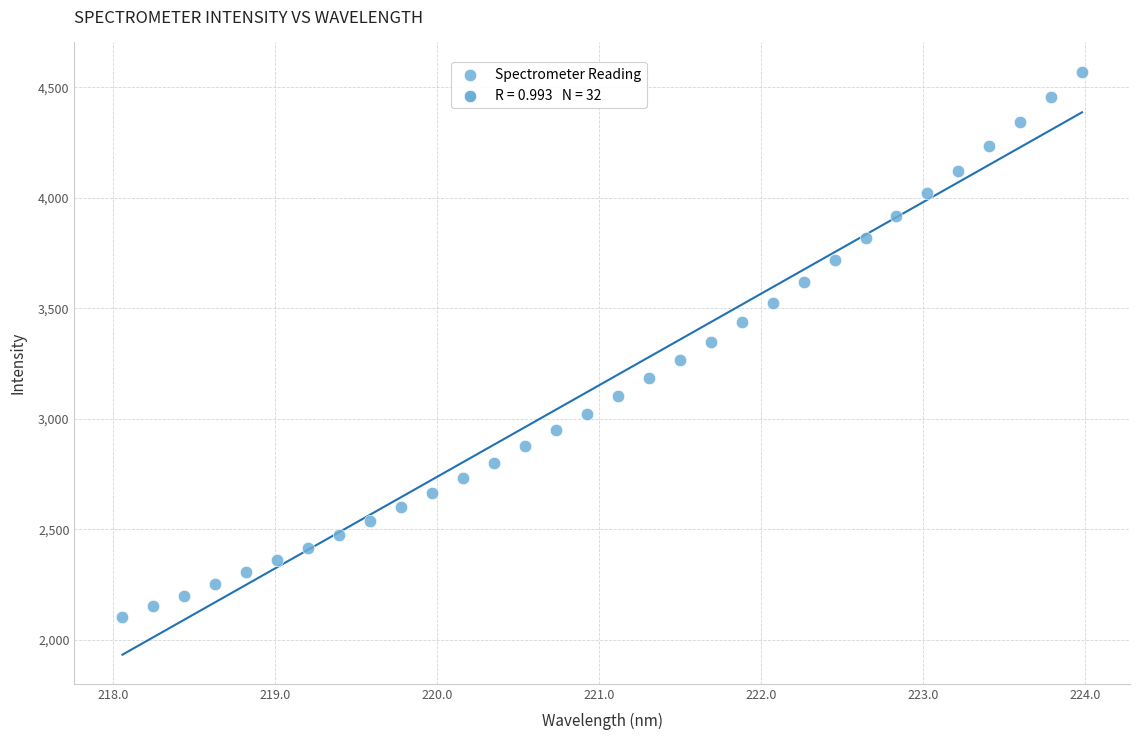

What is the range of Y values (max minus min)?

2469.4